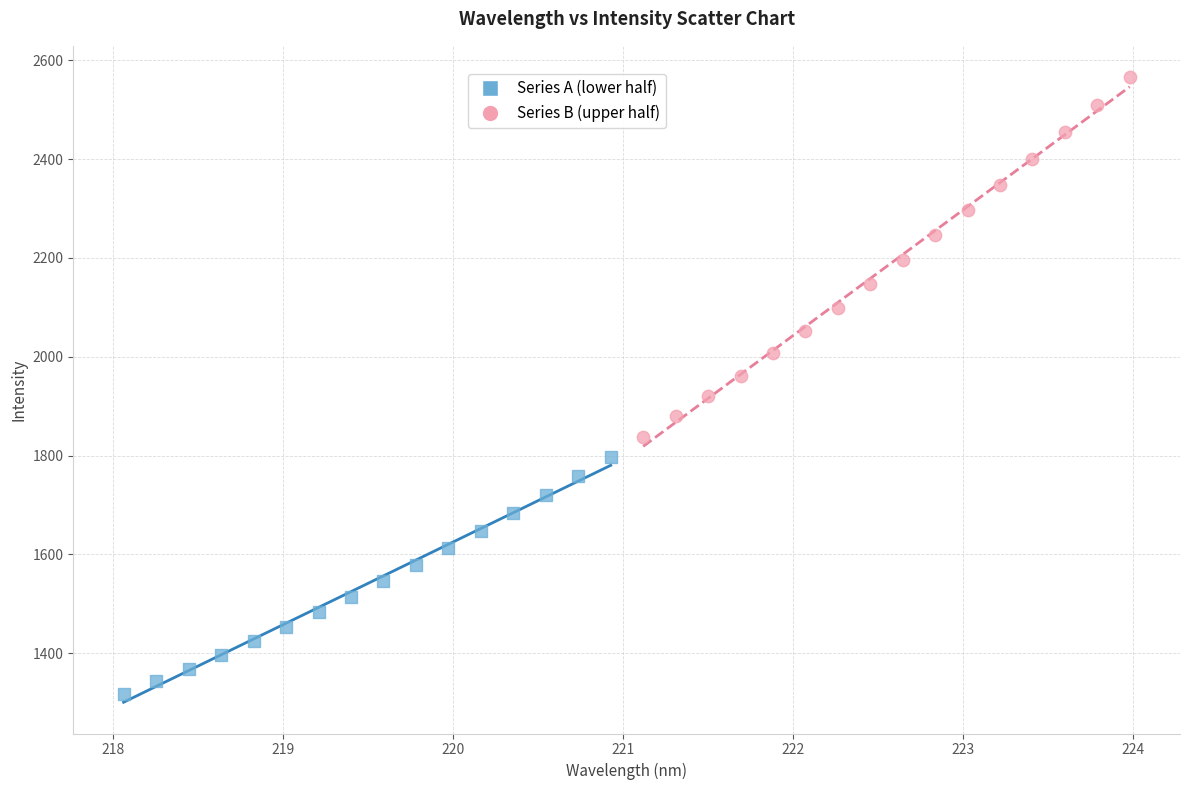

Which series has the largest Y range (max minus min)?

Series B (upper half)